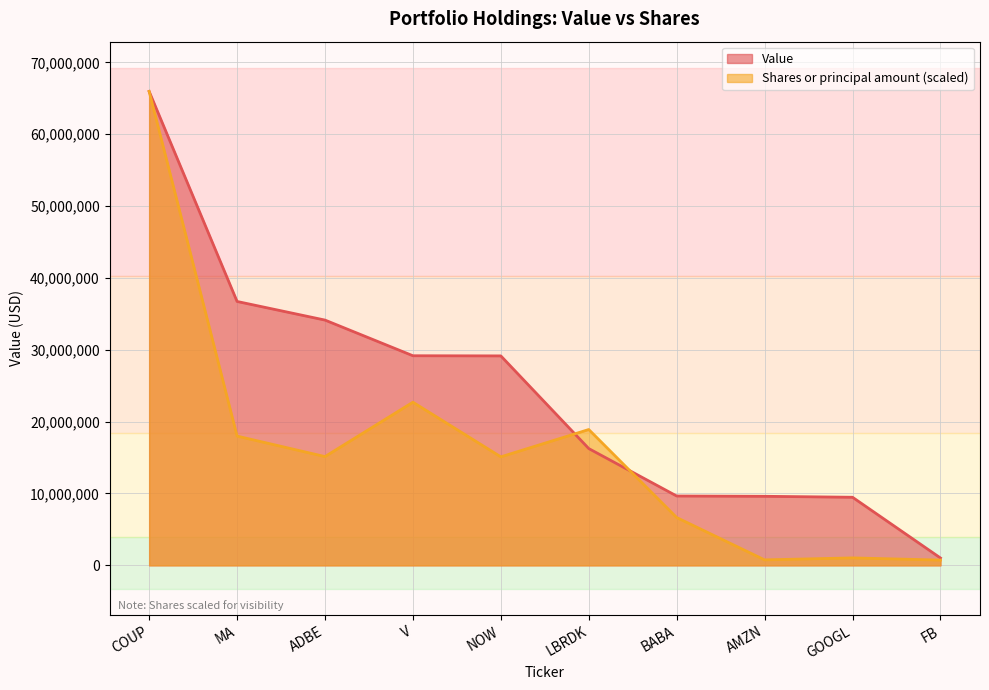

Reading left to right, extract all data points from this chart.

Value: 65959000.0	36727000.0	34135000.0	29171000.0	29150000.0	16253000.0	9651000.0	9609000.0	9476000.0	1026000.0
Shares or principal amount: 65959000.0	17988818.2	15136932.4	22705398.6	15100369.7	18902884.1	6654400.2	760502.9	1034722.7	731252.8